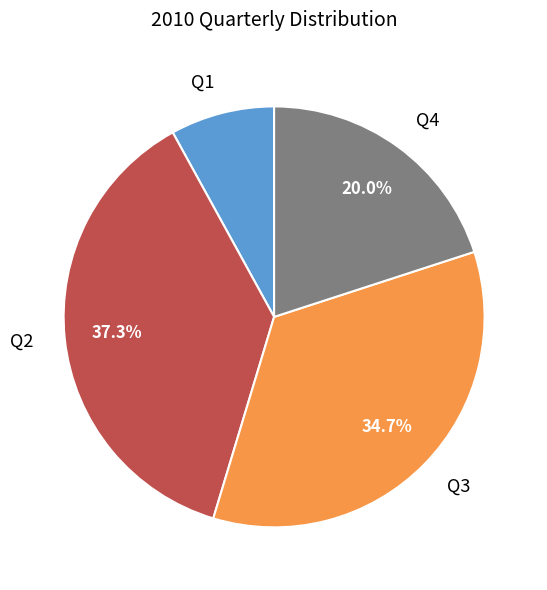

Count the number of slices in the pie.

4